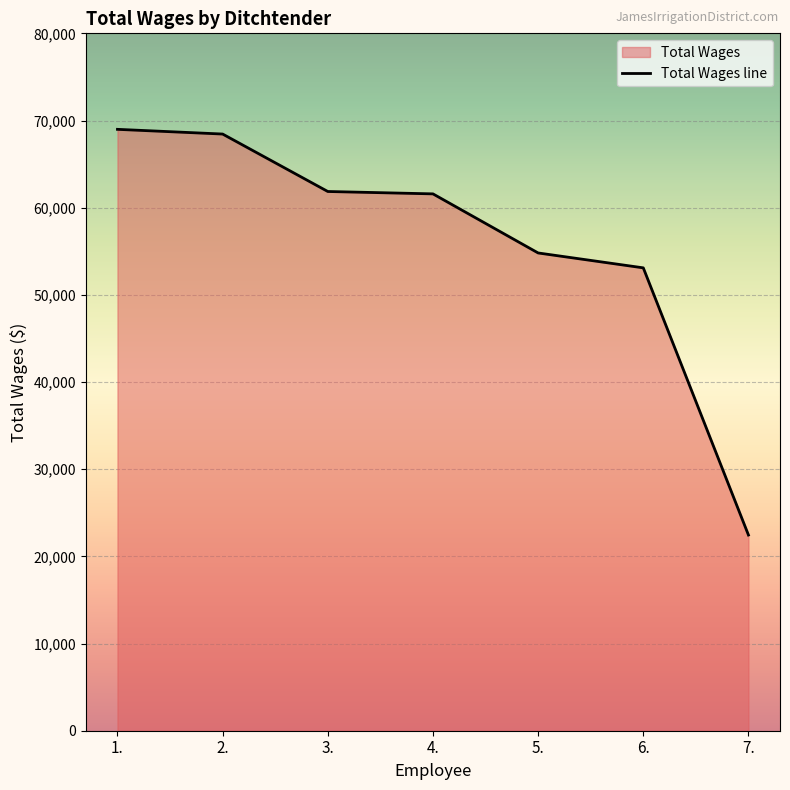

True or false: there are more than 0 points higher than both neighbors.

False